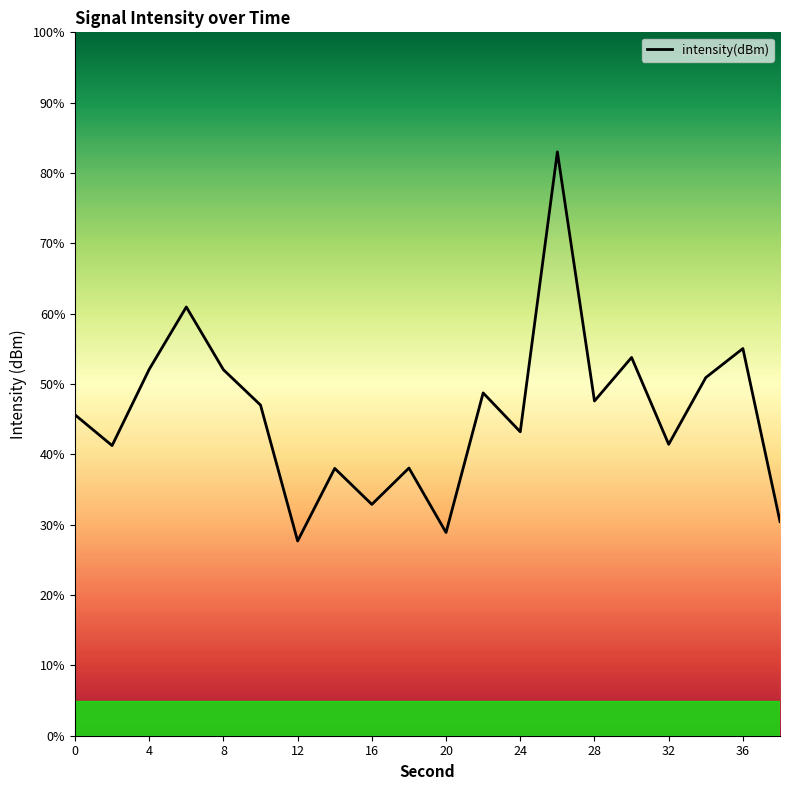

What is the greatest value displayed?

83.0